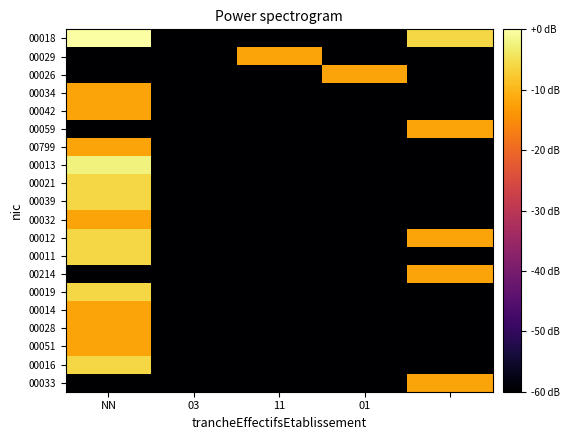

What is the smallest value displayed?

-60.0